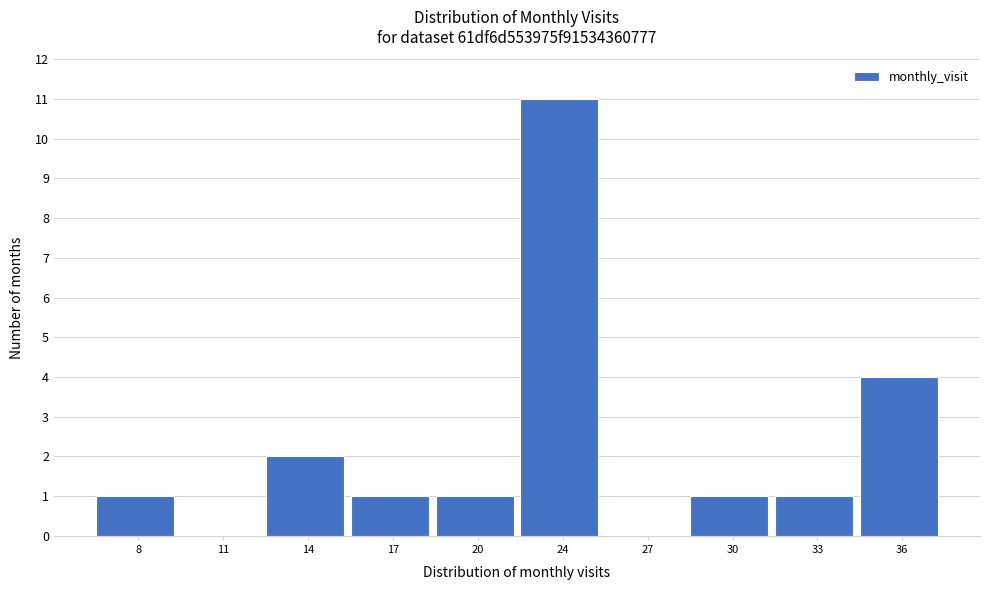

Reading left to right, list all the values displayed in this chart.

8=1	11=0	14=2	17=1	20=1	24=11	27=0	30=1	33=1	36=4